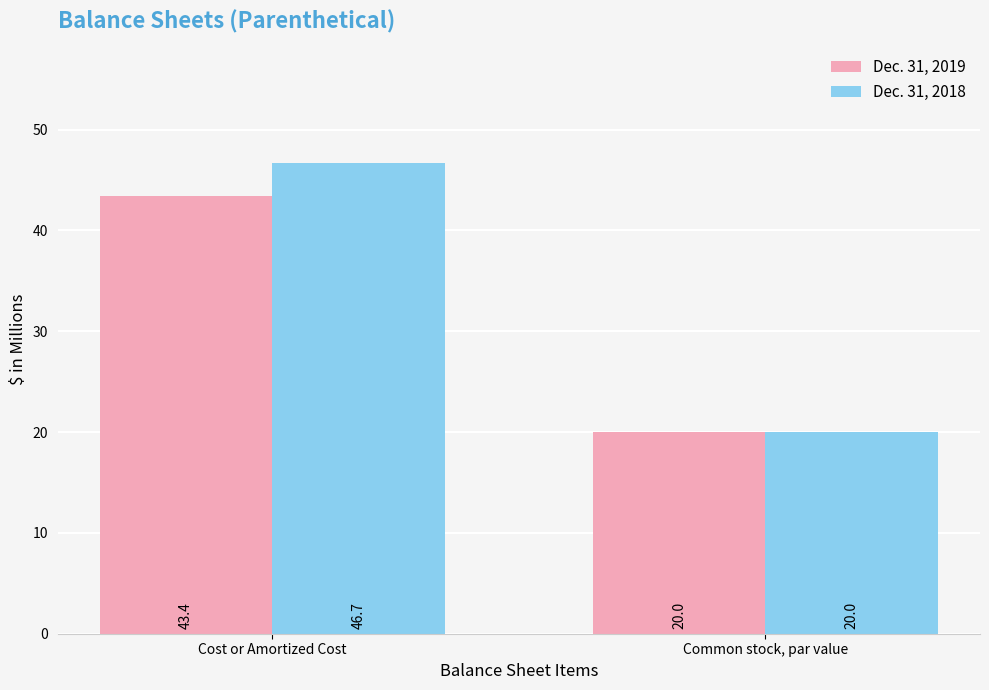

Is it true that Dec. 31, 2018 equals 46.7 at Cost or Amortized Cost?

True